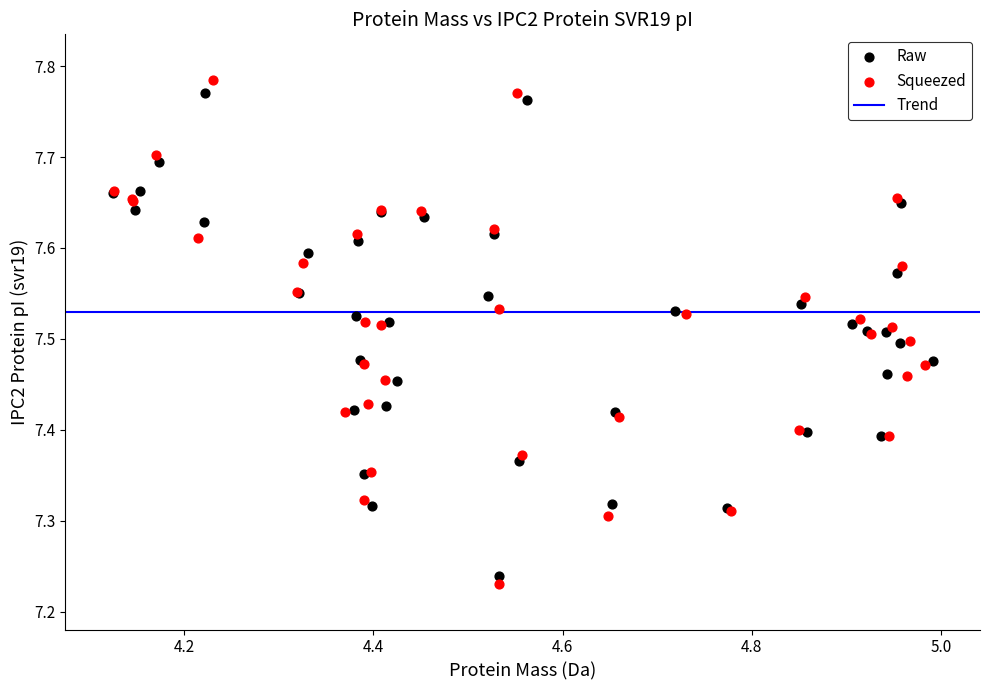

Which series has the widest spread of Y values?

Squeezed